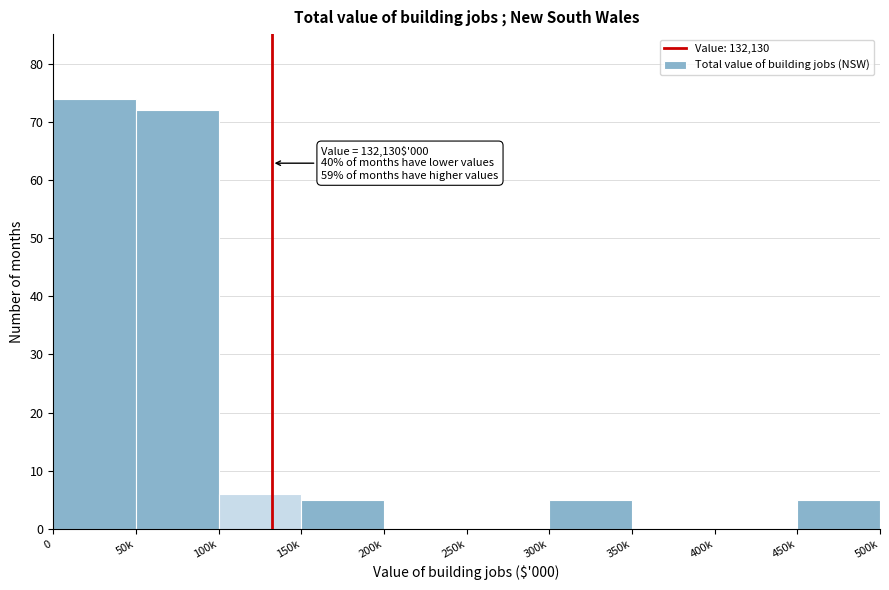

Reading left to right, transcribe all the data shown in this chart.

0=74	50k=72	100k=6	150k=5	200k=0	250k=0	300k=5	350k=0	400k=0	450k=5